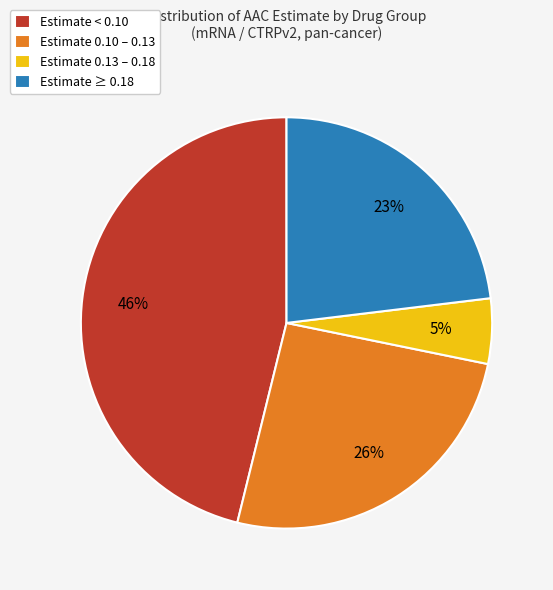

What is the largest slice in the pie chart?

Estimate < 0.10